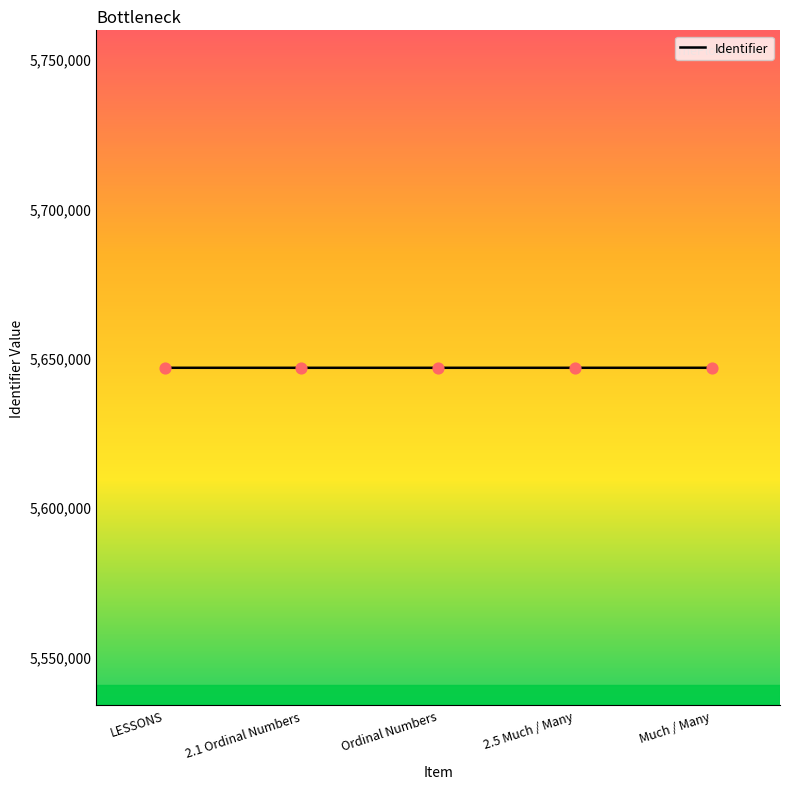

What is the change in value from 2.5 Much / Many to Much / Many?

+2